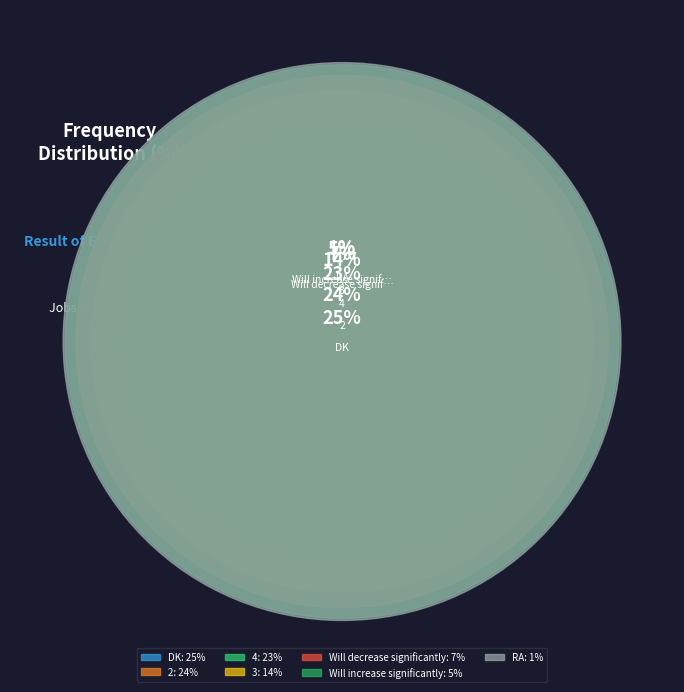

To the nearest percent, what portion does Will decrease significantly represent?

7%